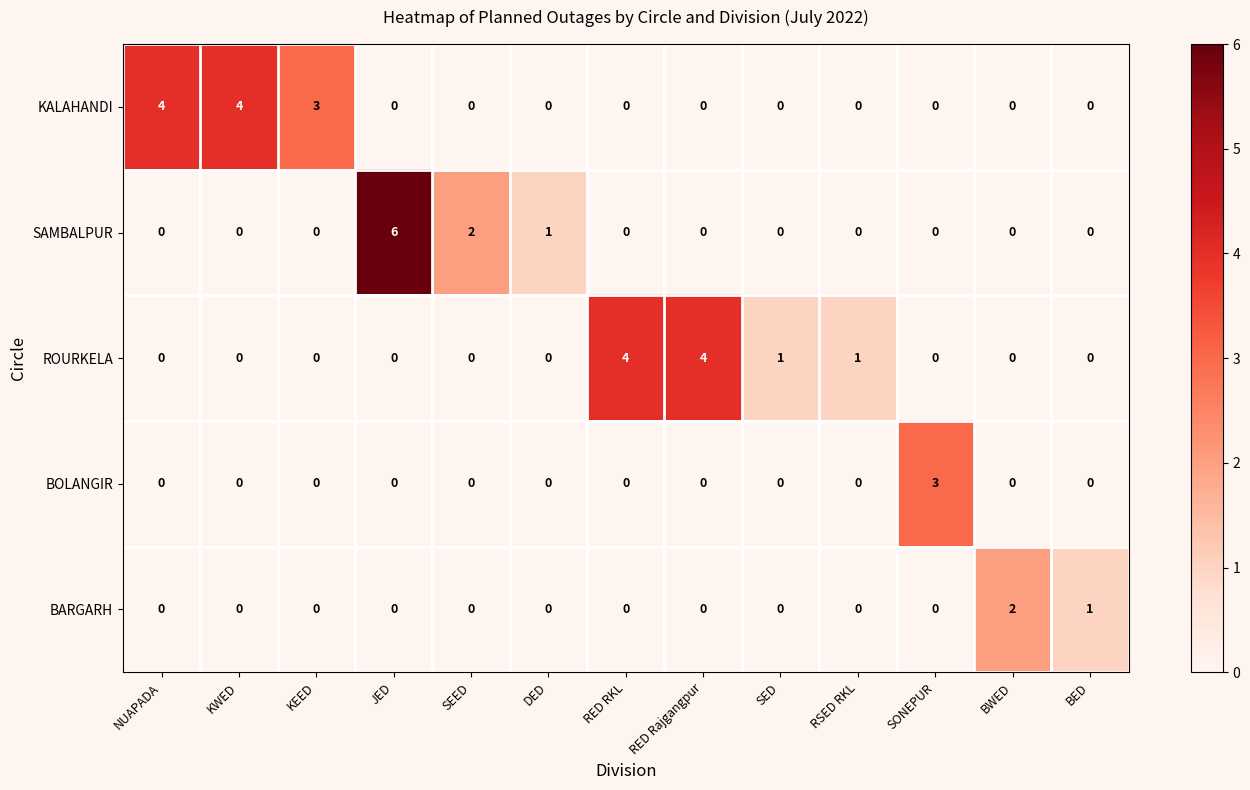

Which label corresponds to the largest value in the chart?

JED